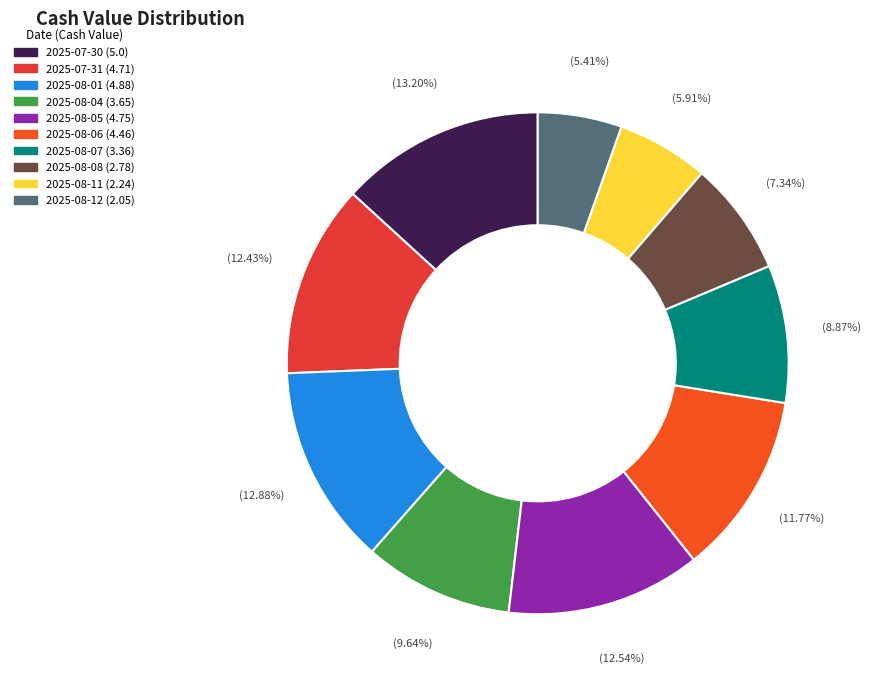

What percentage do 2025-08-08 and 2025-08-11 together represent?

13.3%